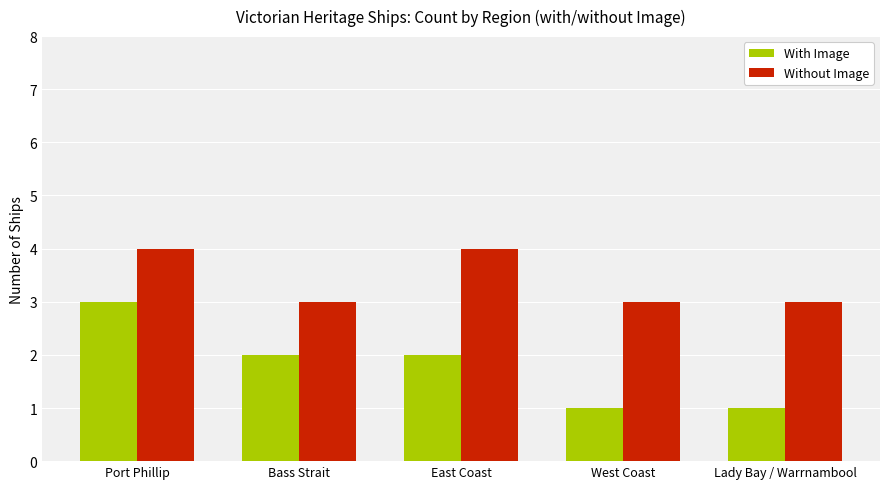

At East Coast, list the series in order from largest to smallest.

Without Image, With Image